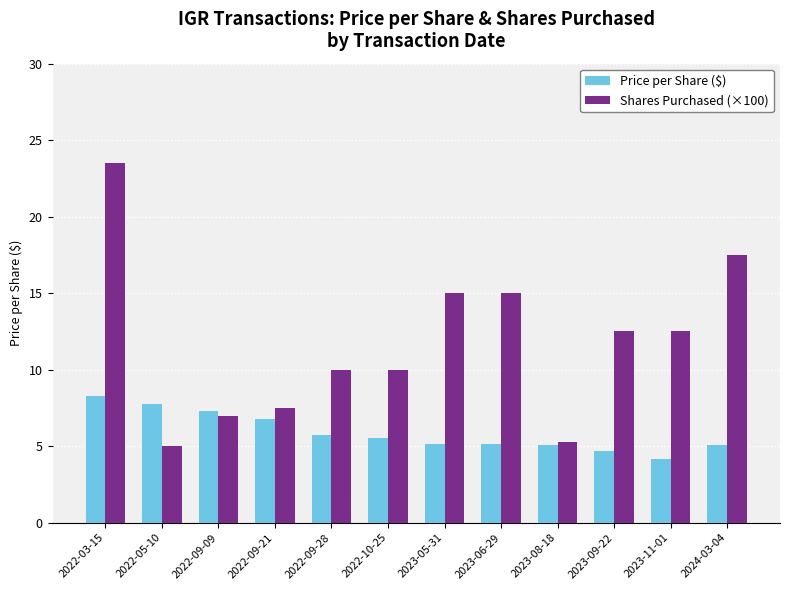

How many series are shown in this chart?

2